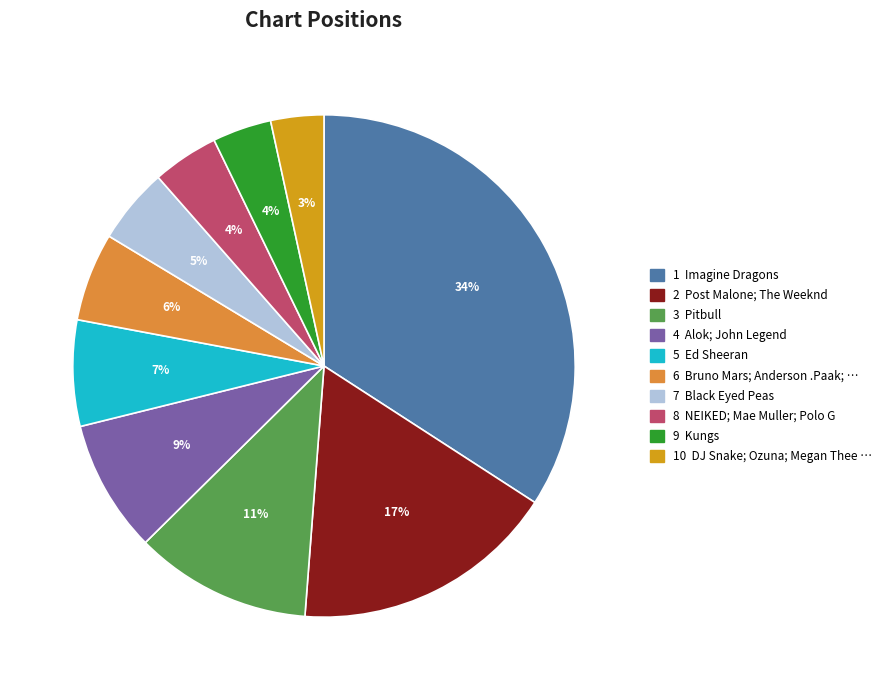

To the nearest percent, what is the average slice percentage?

10%